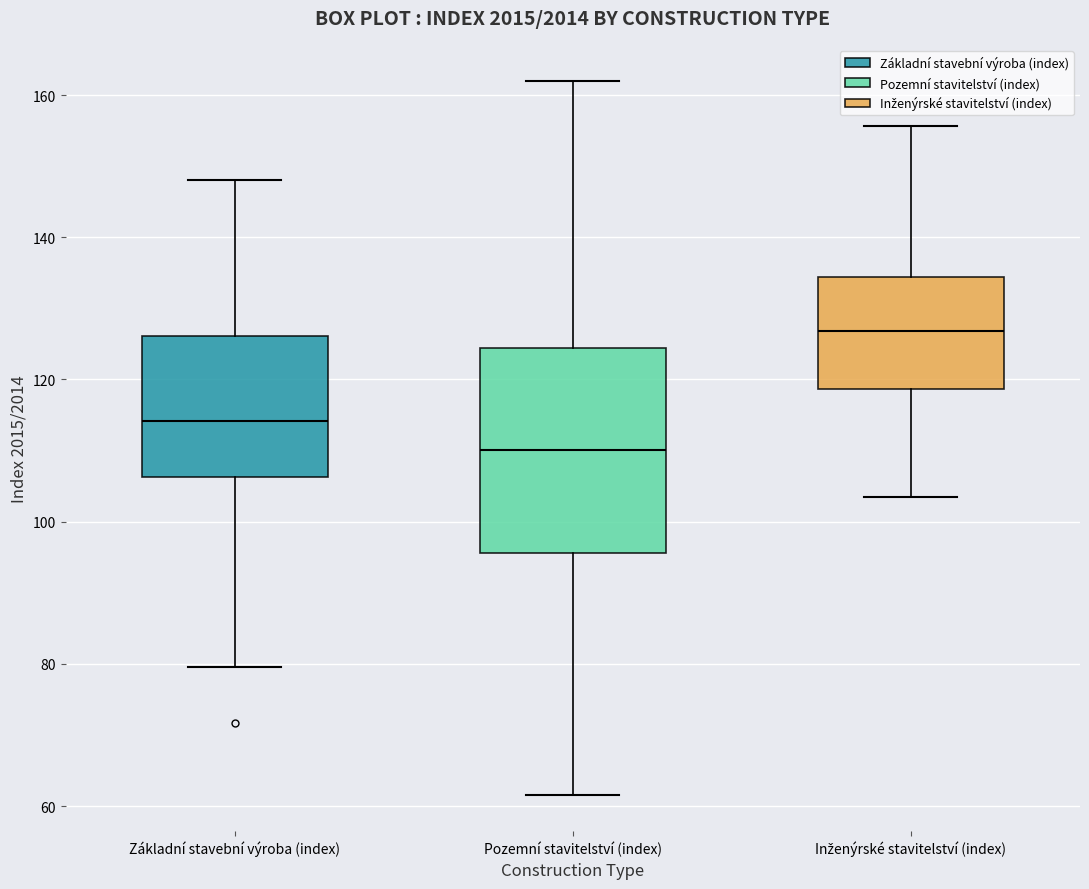

Which box's median line is the lowest?

Pozemní stavitelství (index)